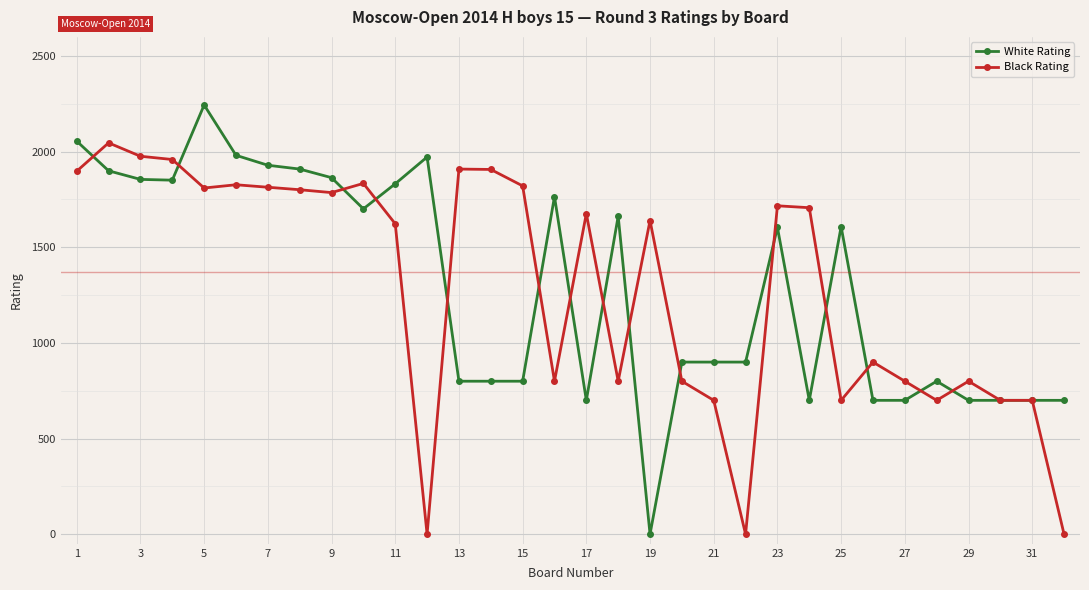

Rank the series by their maximum value, from highest to lowest.

White Rating, Black Rating